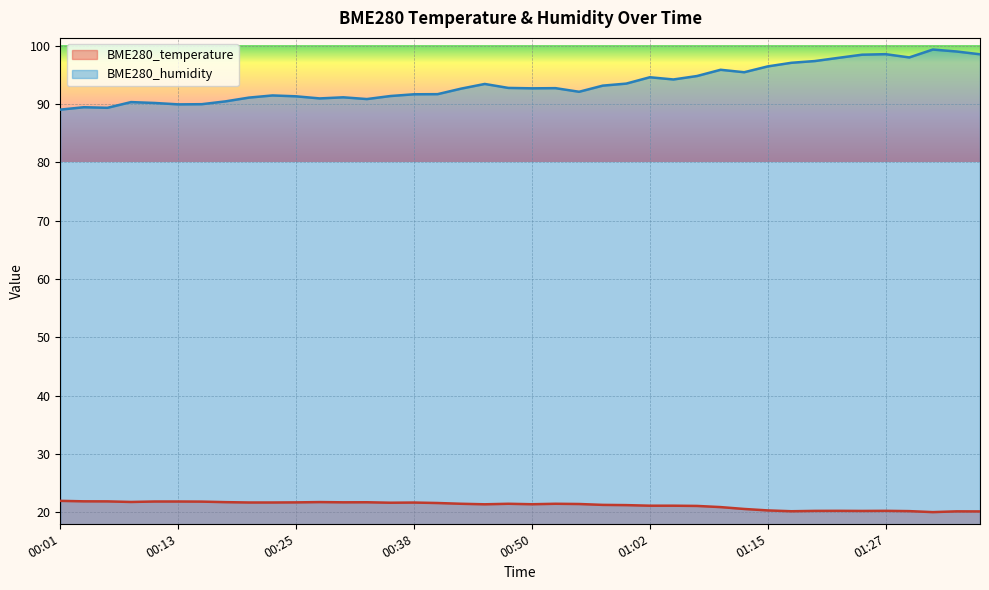

Is it true that BME280_humidity equals 166.6 at 01:17?

False